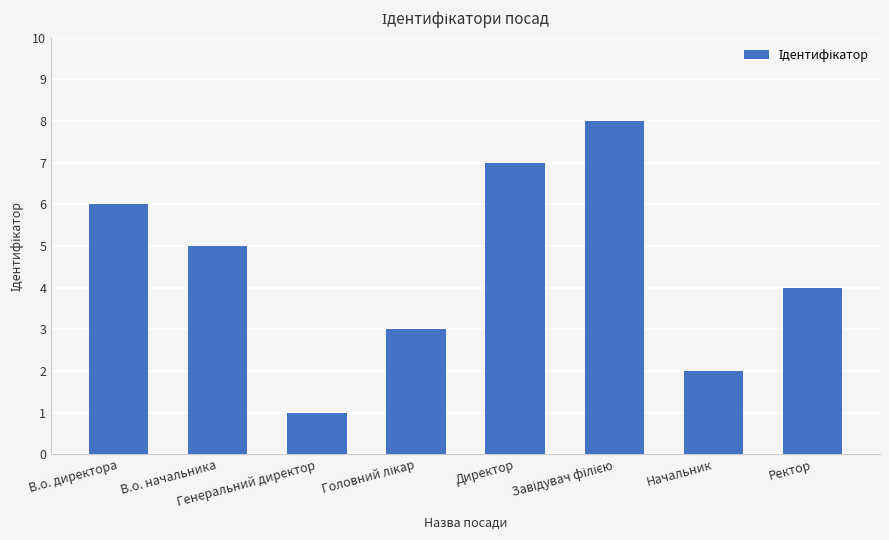

What is the label of the 7th bar from the right?

В.о. начальника